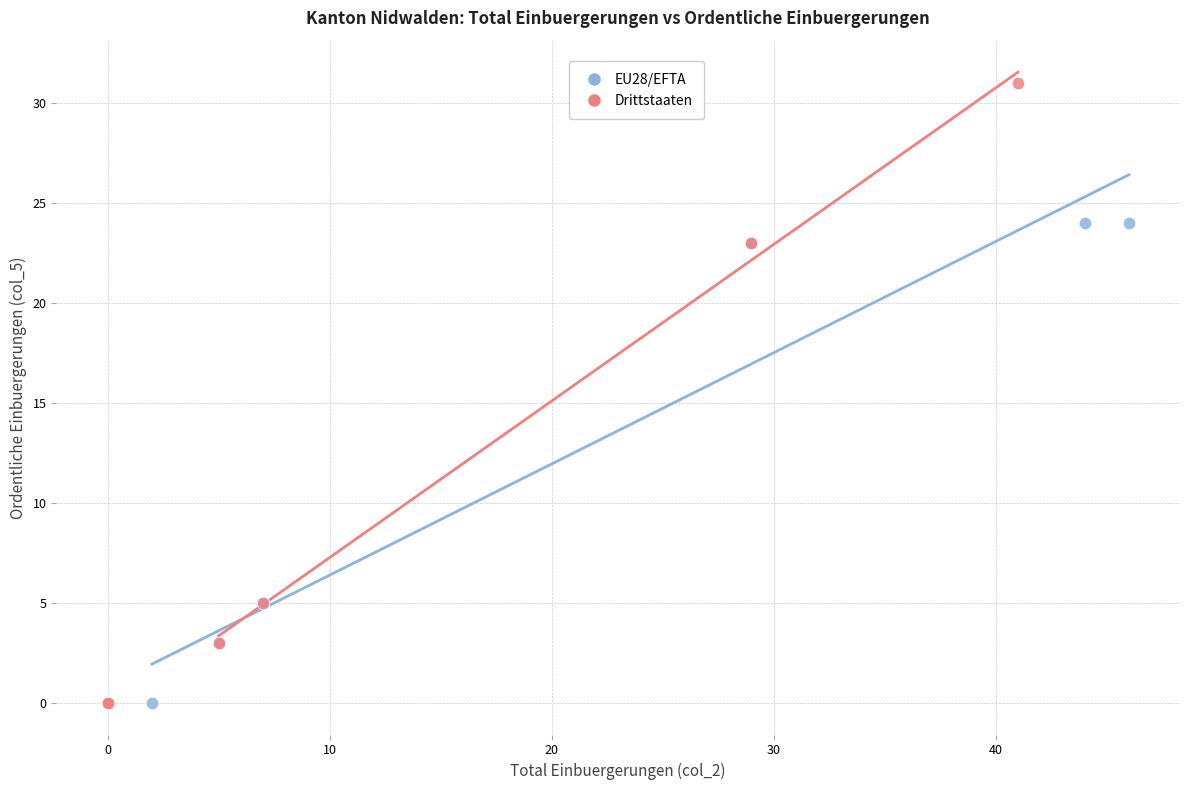

Which series contains the highest Y value?

Drittstaaten